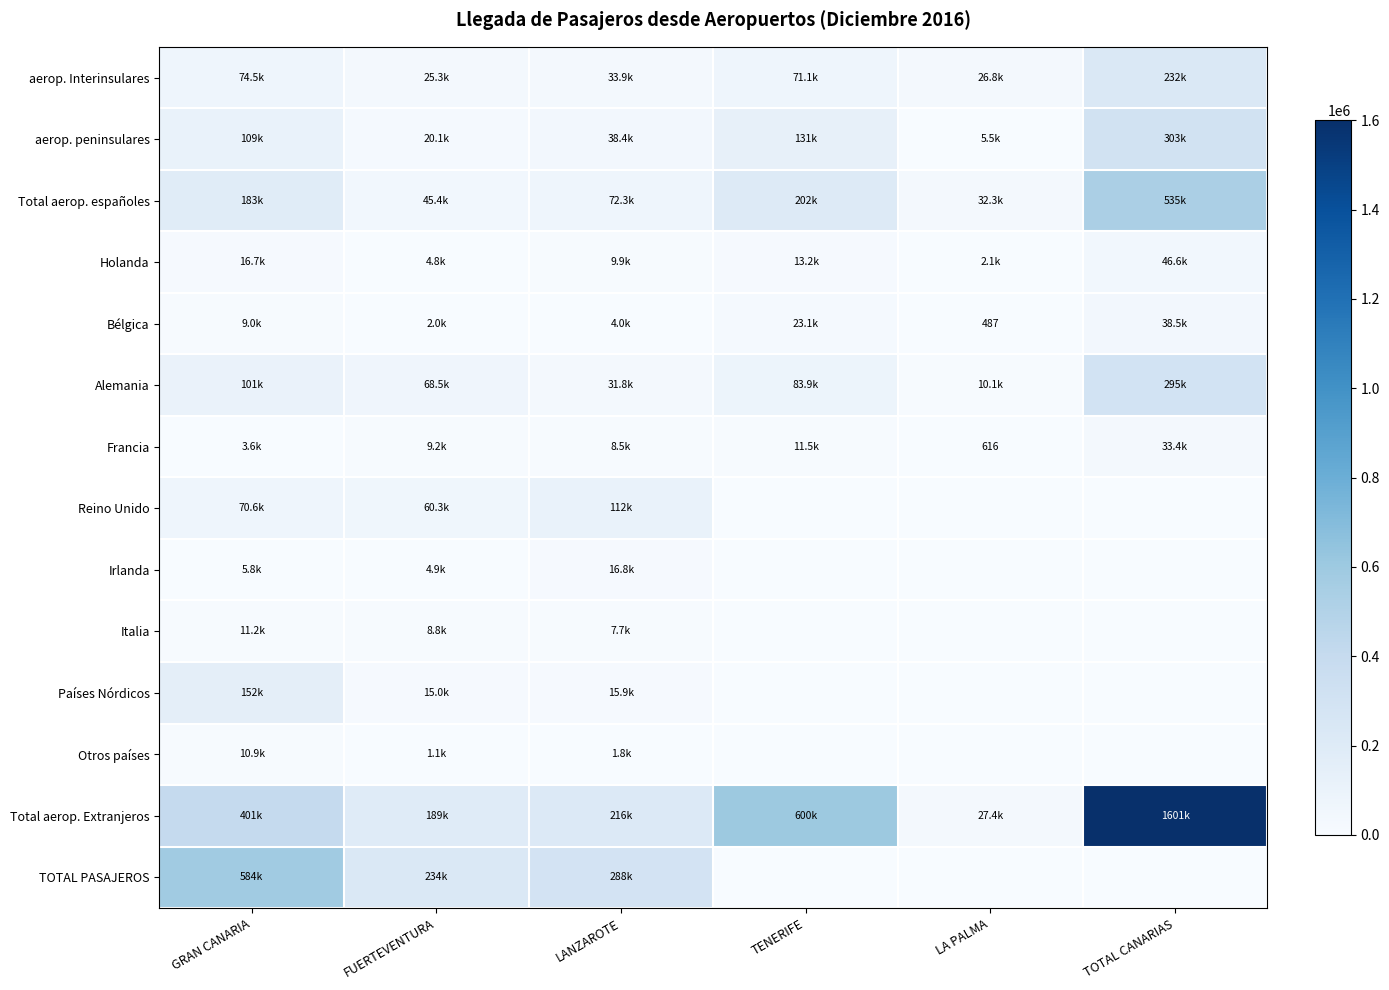

At which category is the sum across all series the highest?

TOTAL CANARIAS